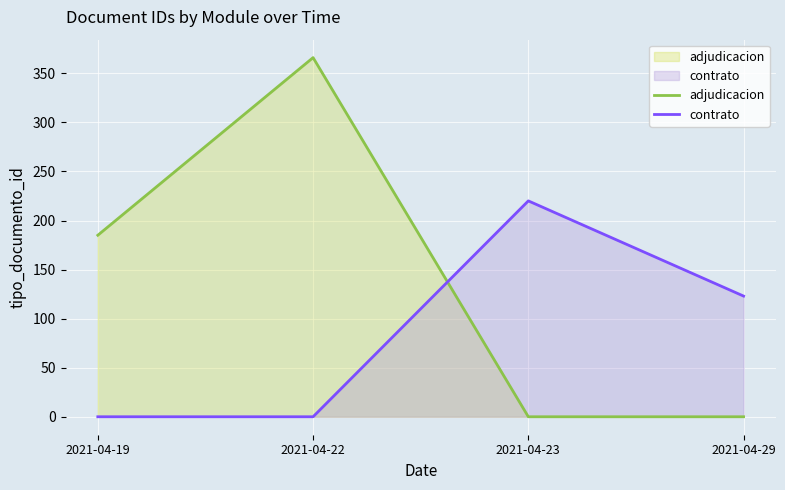

Where does the contrato series first go above 123?

2021-04-23